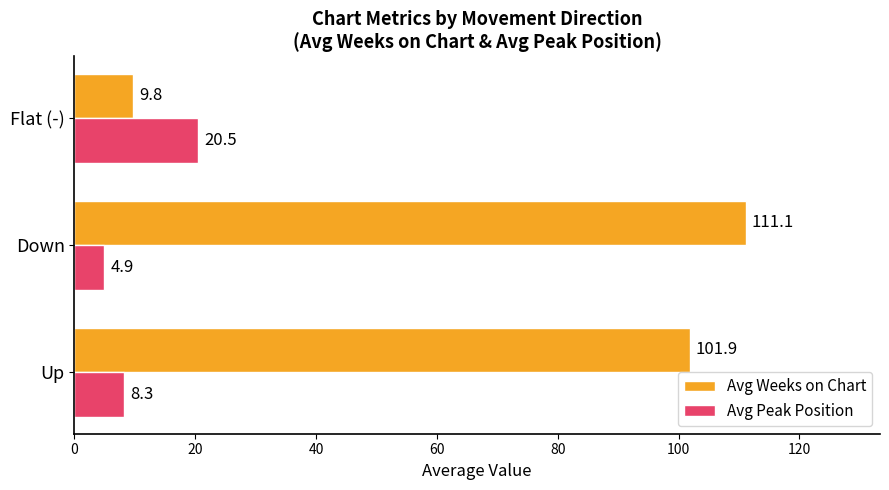

Which series has the largest total across all categories?

Avg Weeks on Chart